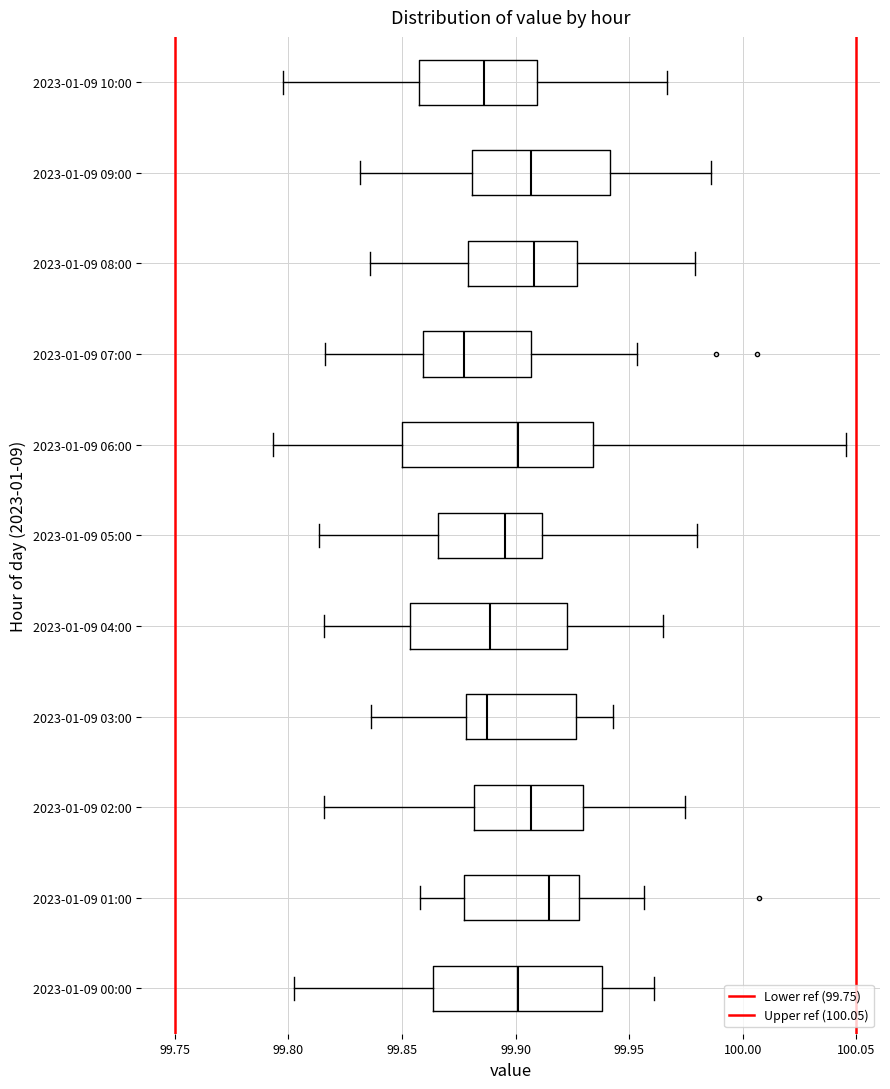

Comparing the boxes themselves (not the whiskers), which one is the widest?

2023-01-09 06:00